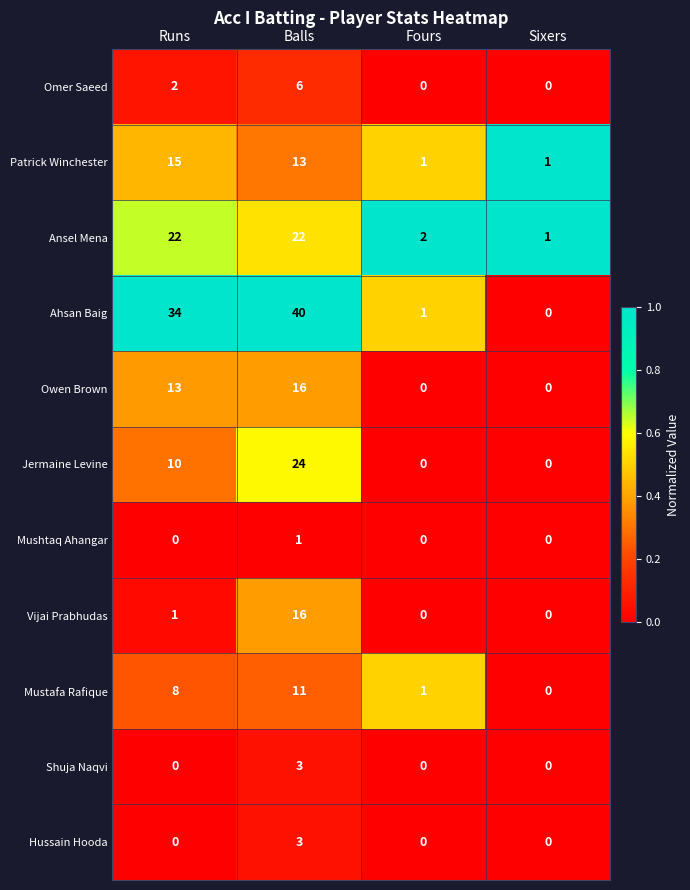

At which category is the sum across all series the highest?

Balls